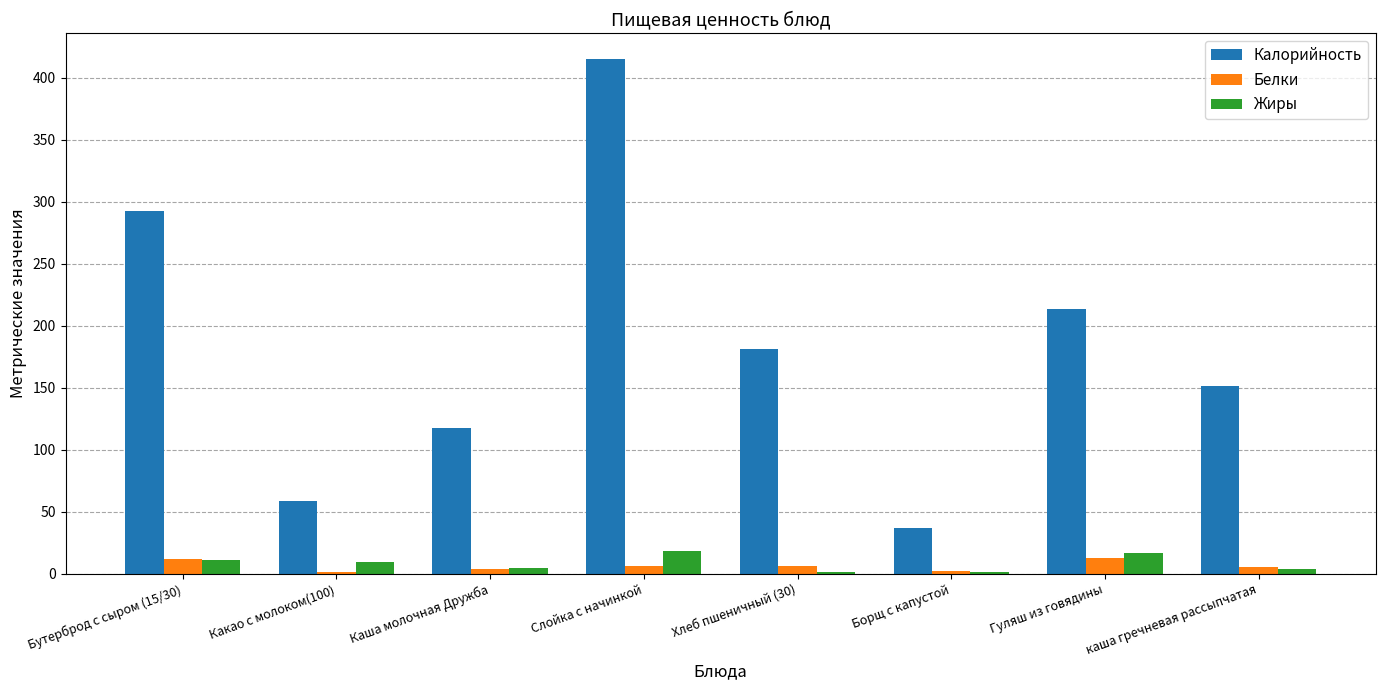

What is the highest value of the Белки series?

12.9